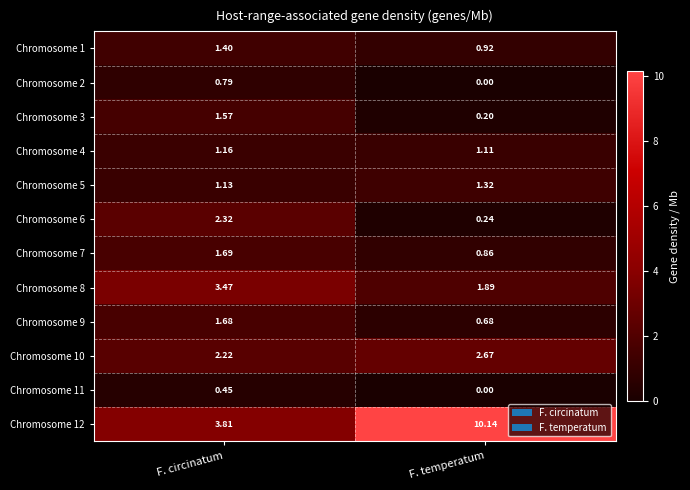

Rank the categories by Chromosome 8 value from lowest to highest.

F. temperatum, F. circinatum